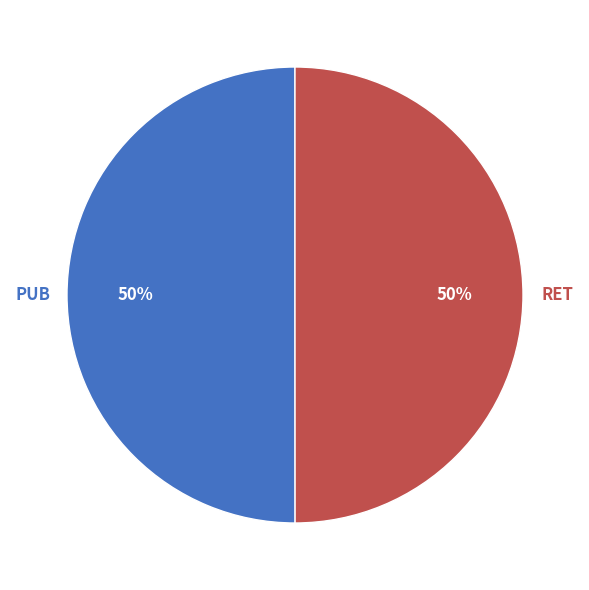

Count the number of slices in the pie.

2